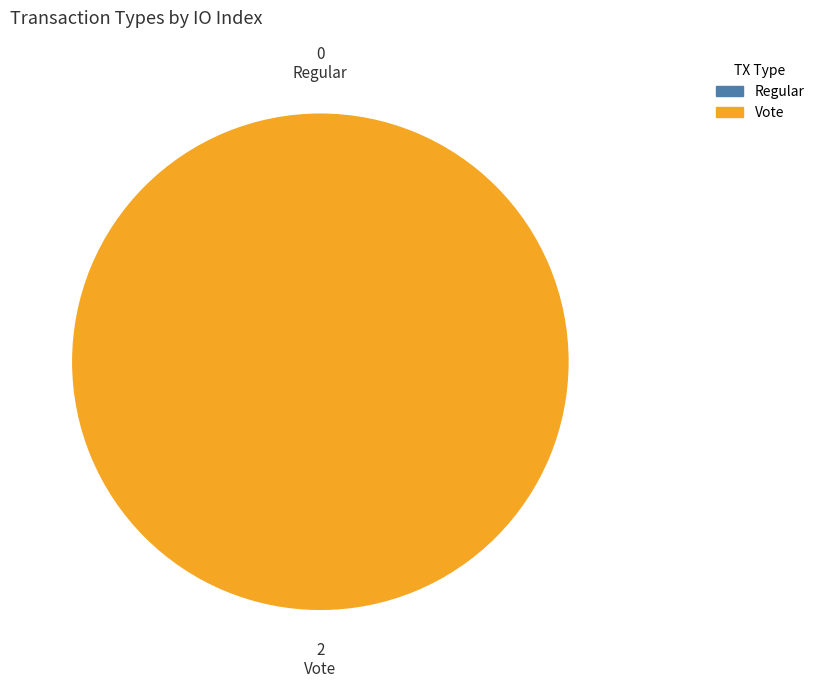

How many segments does this pie chart have?

2